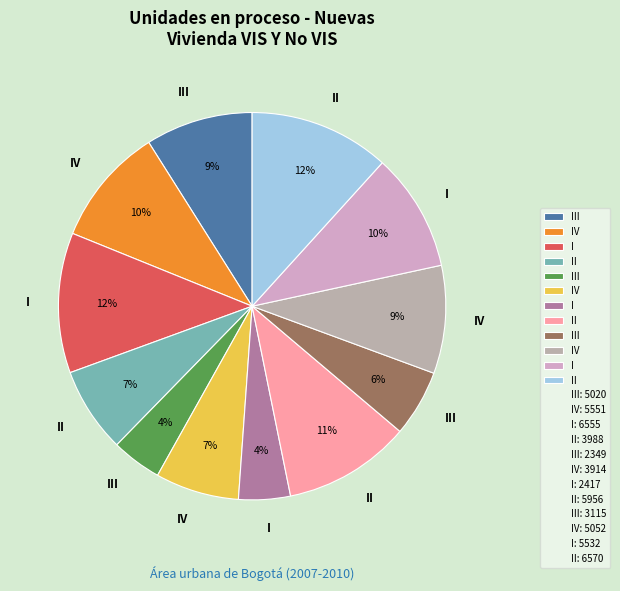

How many segments does this pie chart have?

12